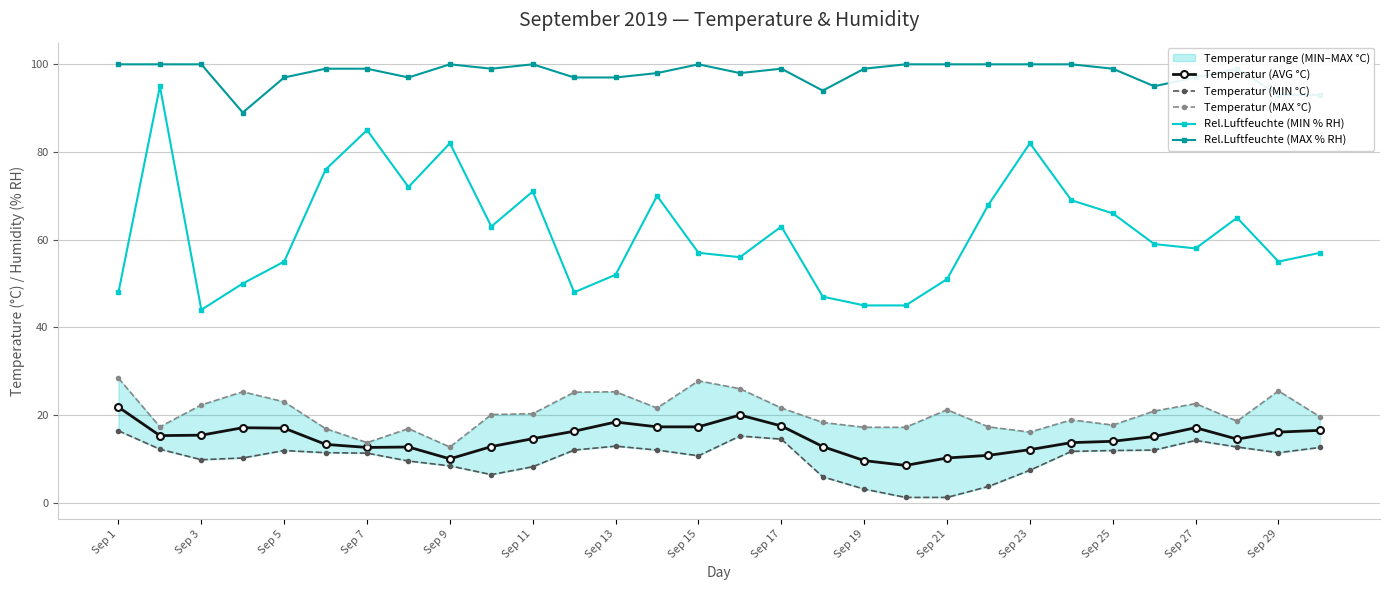

What is the minimum value for Rel.Luftfeuchte (MIN % RH)?

44.0